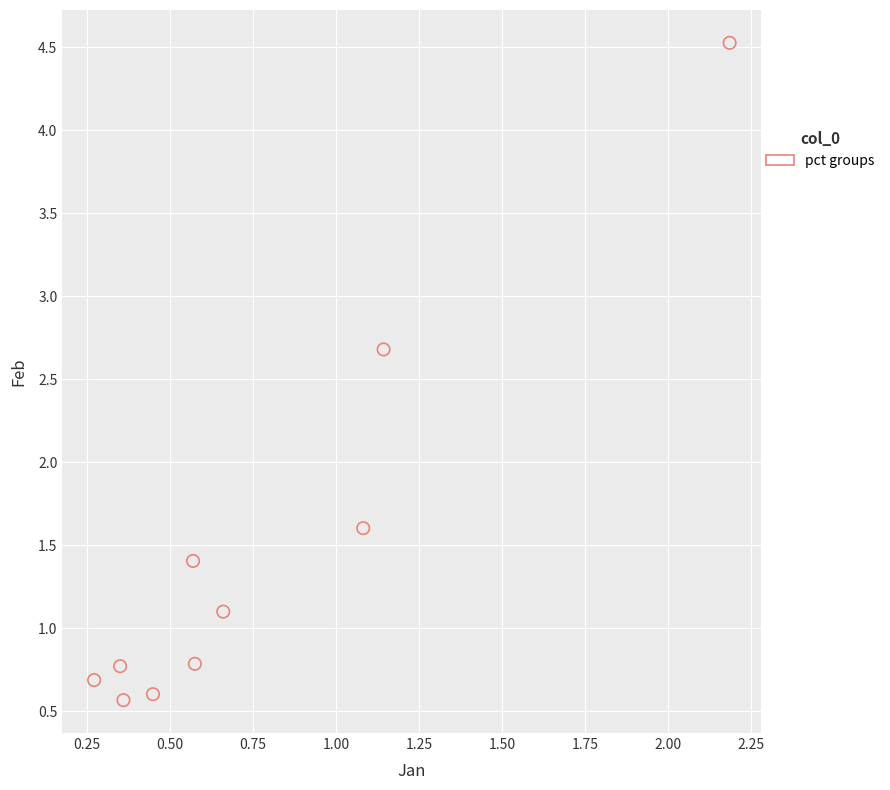

What is the range of X values (max minus min)?

1.9